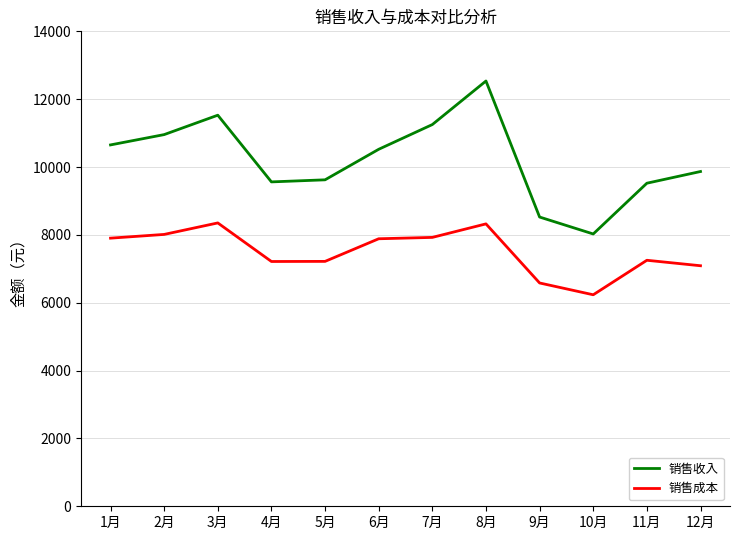

List the series in order of their peak value, lowest first.

销售成本, 销售收入